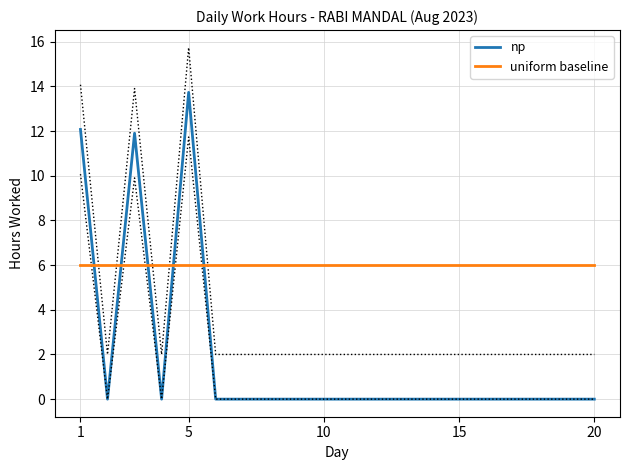

What is the difference between the second highest and minimum values in the np series?

12.1